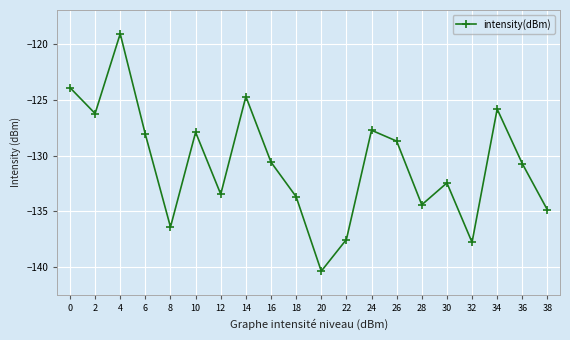

Where is the first local maximum?

4